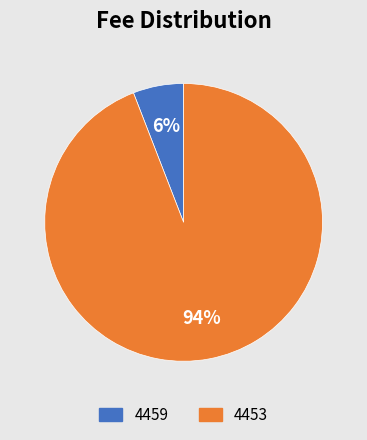

Does any single category account for the majority?

Yes